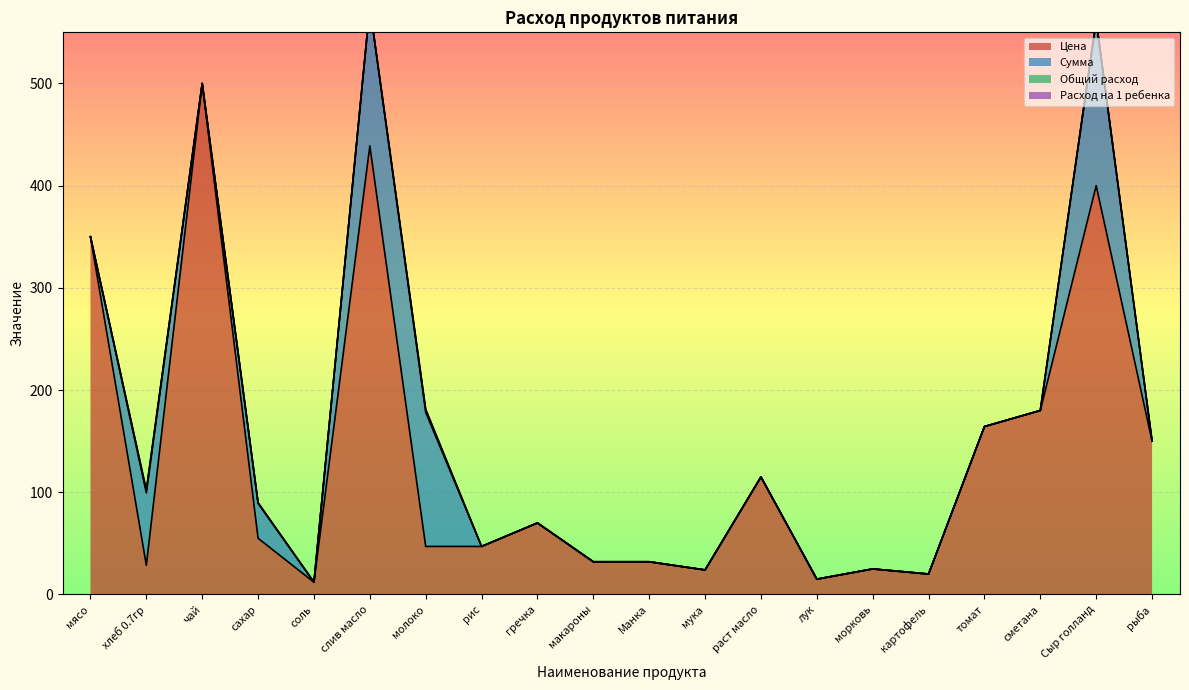

True or false: Сумма has more than 0 interior local peaks.

True